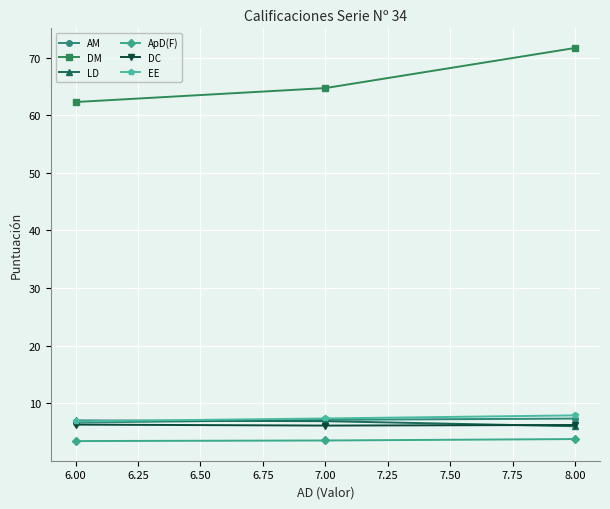

List the labels in order of DM value, smallest first.

6.00, 7.00, 8.00